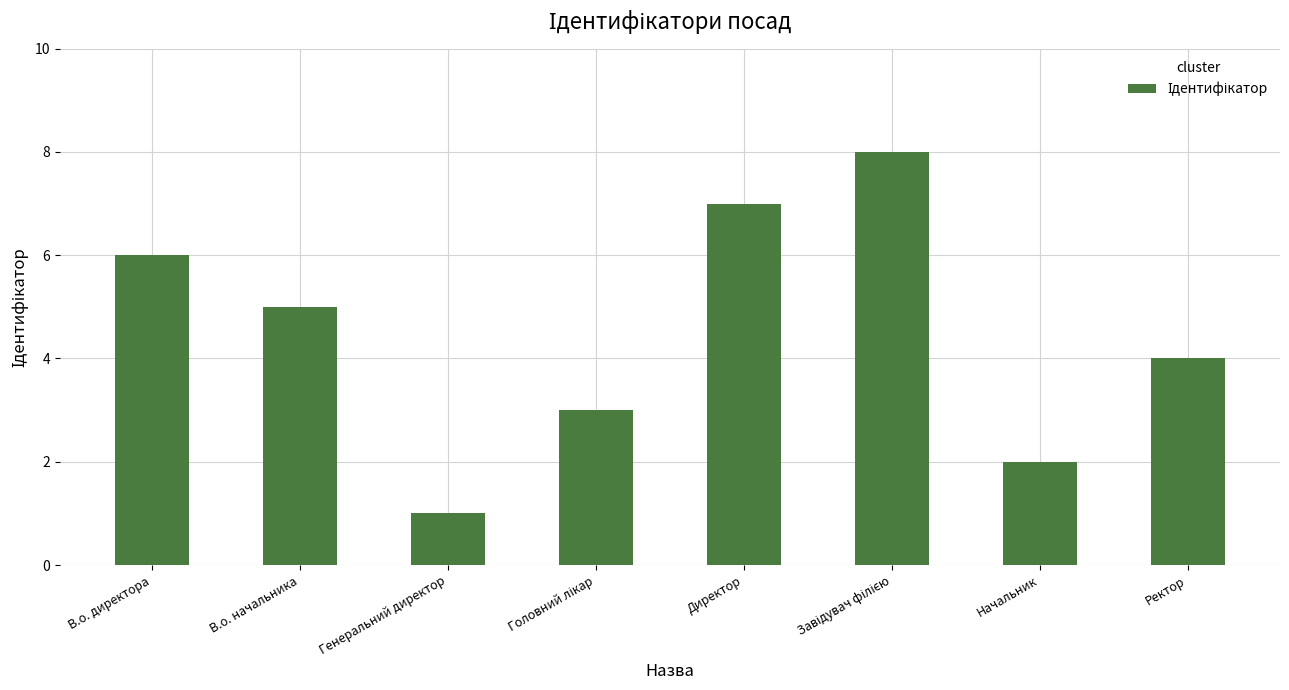

What is the change in value from Директор to Ректор?

-3